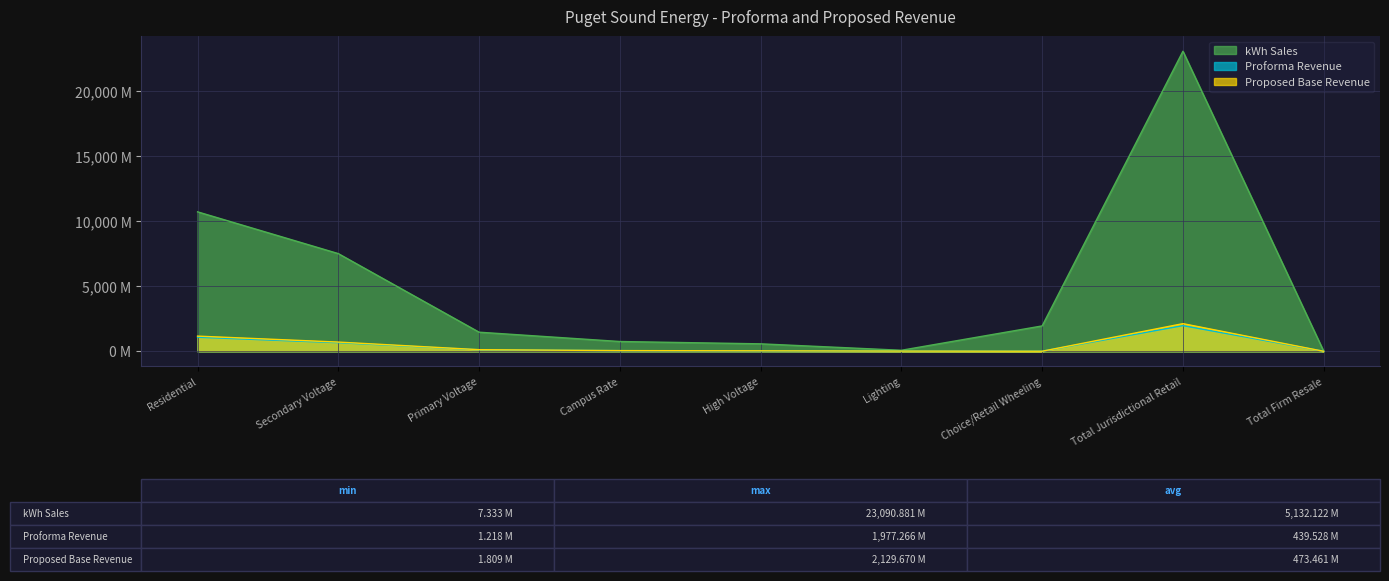

At which label does Proposed Base Revenue reach its peak?

Total Jurisdictional Retail